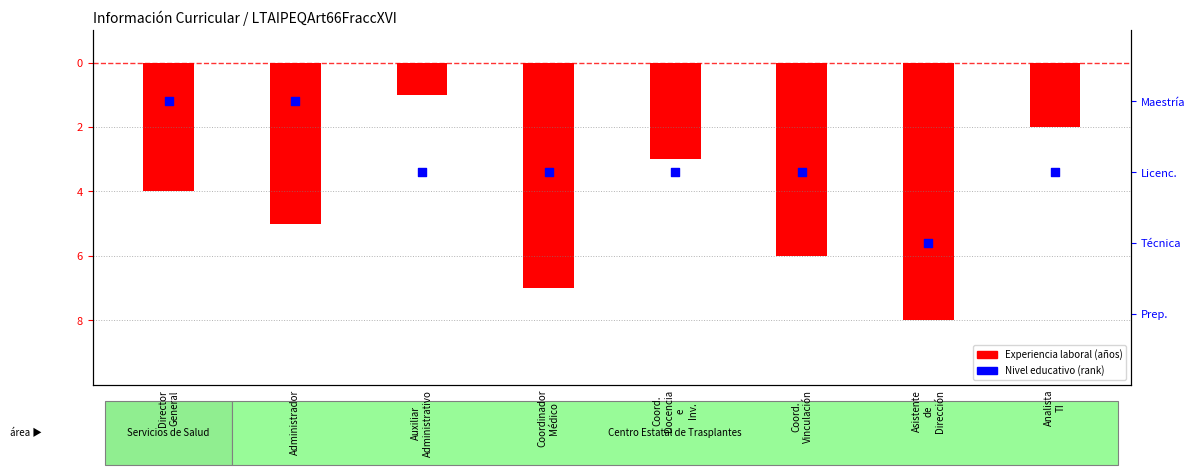

Which series has the largest total across all categories?

Nivel educativo (rank)